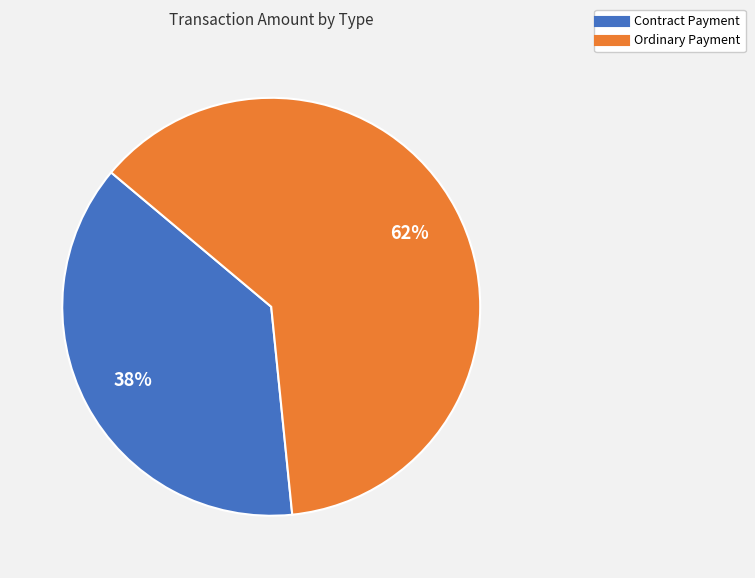

Count the number of slices in the pie.

2